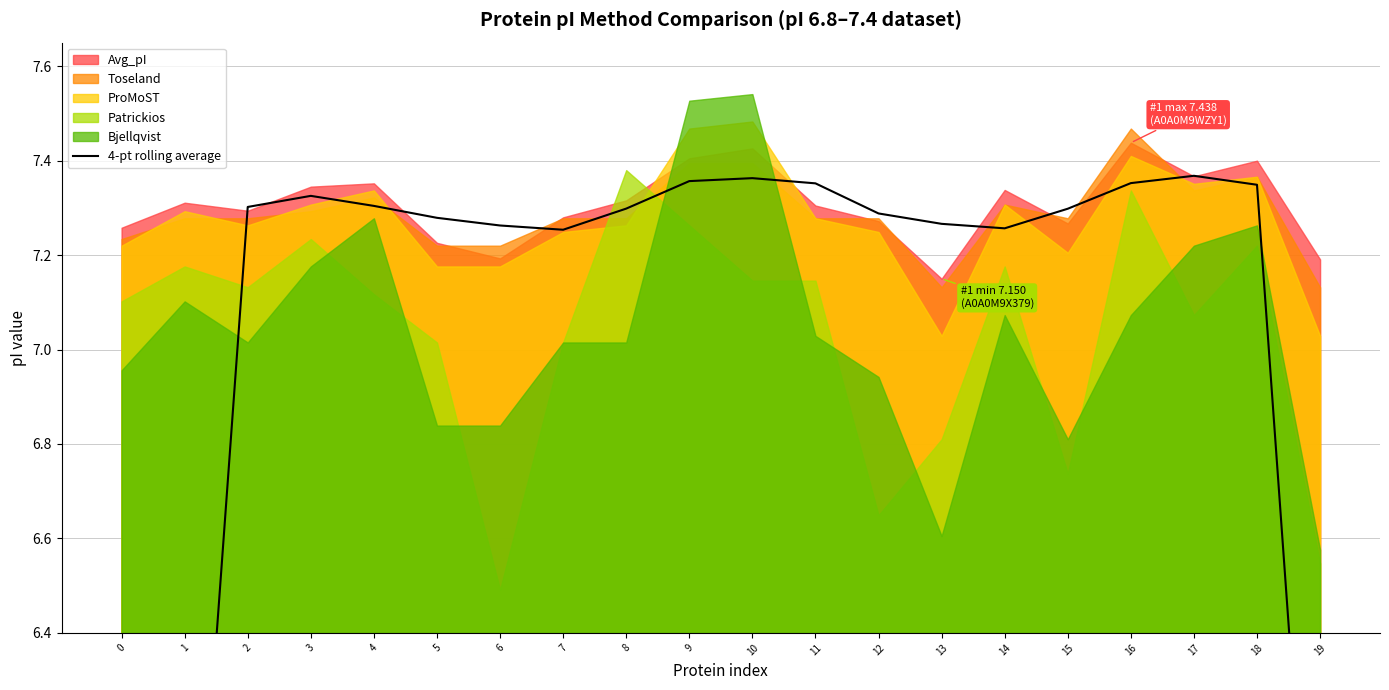

Where is the data nearest to the value 5?

1